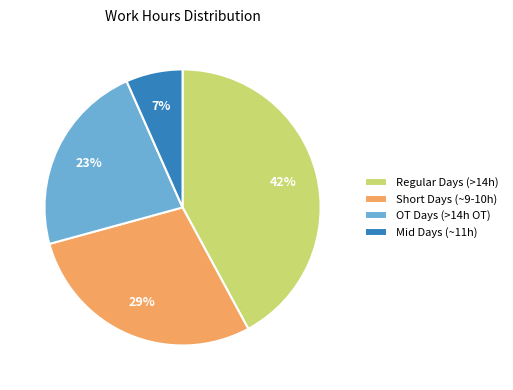

To the nearest percent, what is the difference between the largest and smallest slice percentages?

35%